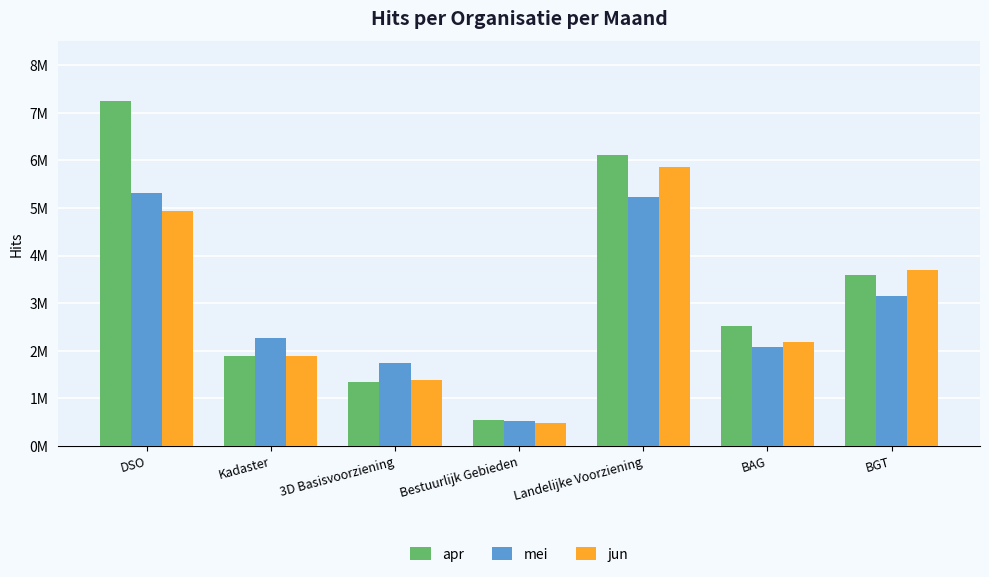

At how many categories does at least one series exceed 5136770?

2